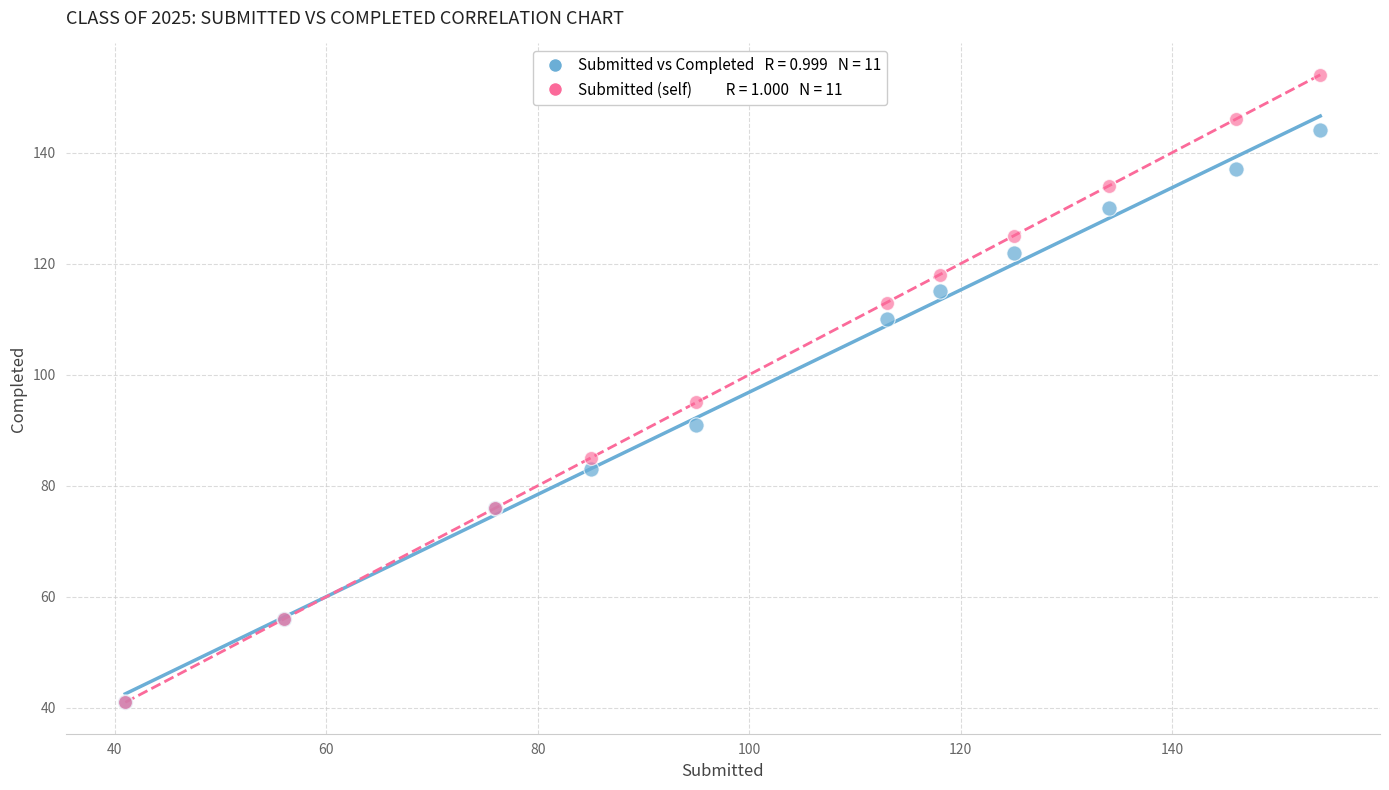

Across all series, what Y value is closest to 97?

95